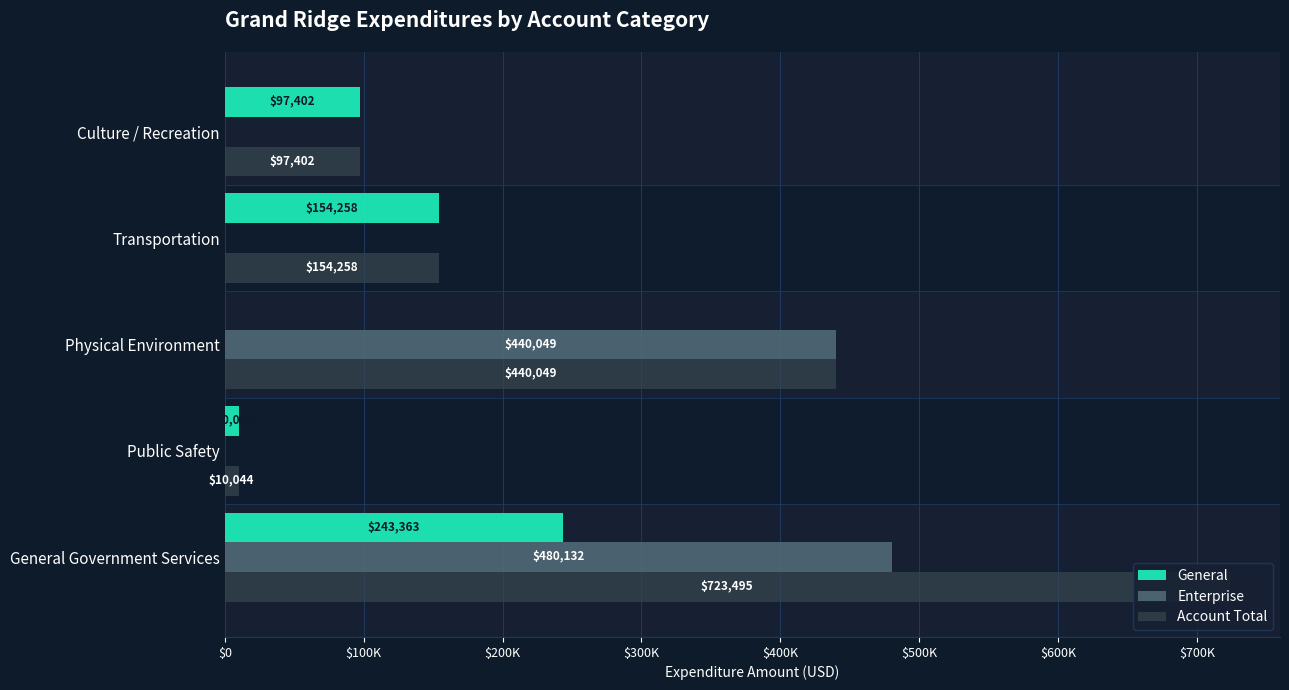

What are all the series names shown in the legend?

General, Enterprise, Account Total